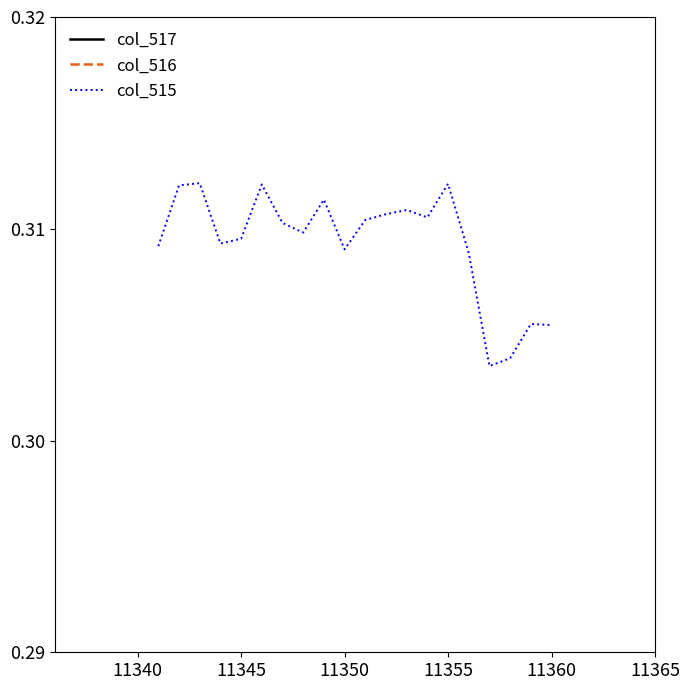

The col_515 series shows 0.1 at 11350. True or false?

False